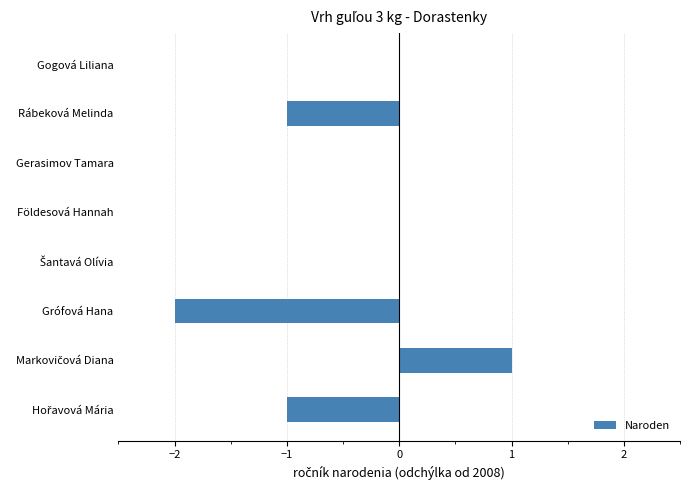

The chart shows a value of -2 at Grófová Hana. True or false?

True